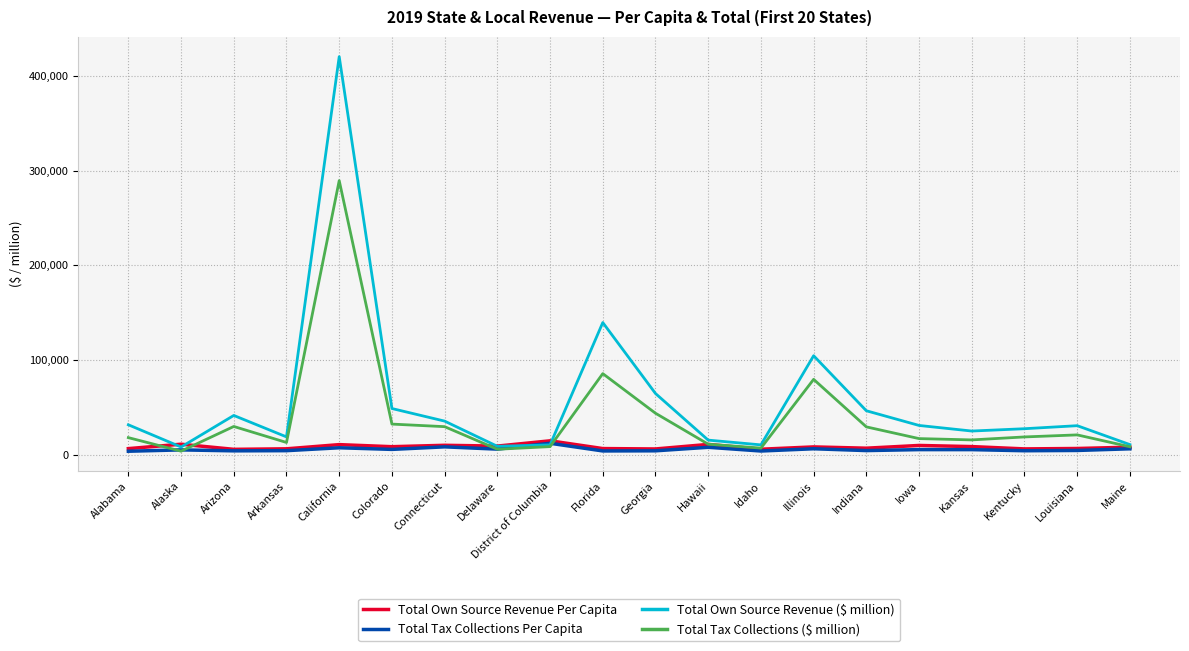

What is the highest value of the Total Tax Collections Per Capita series?

12087.0